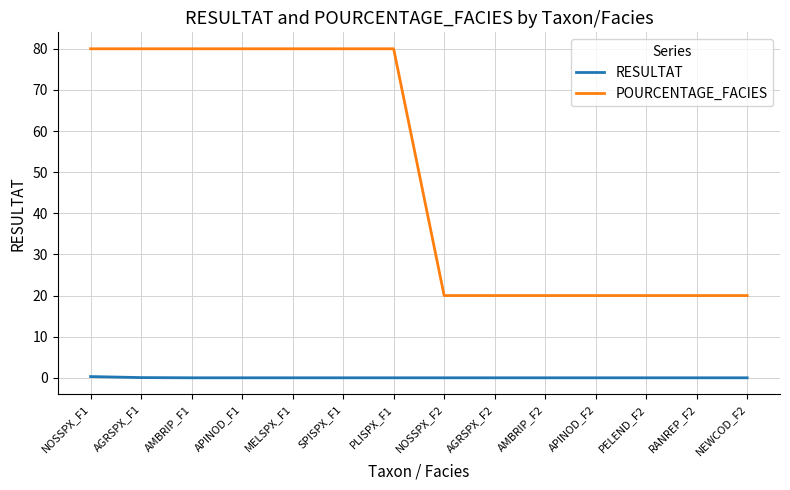

What is the total value across all series at AGRSPX_F1?

80.1